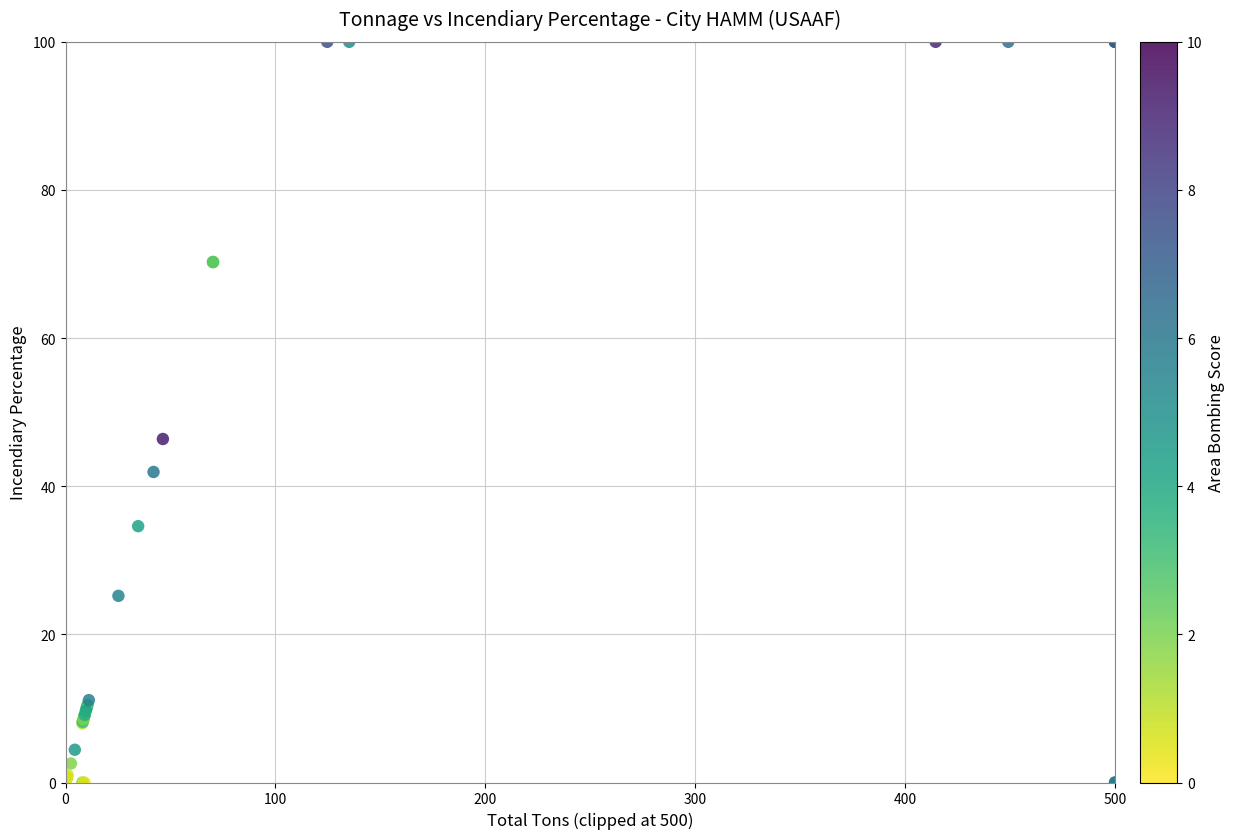

What Y value in the scatter plot is closest to 50?

46.4